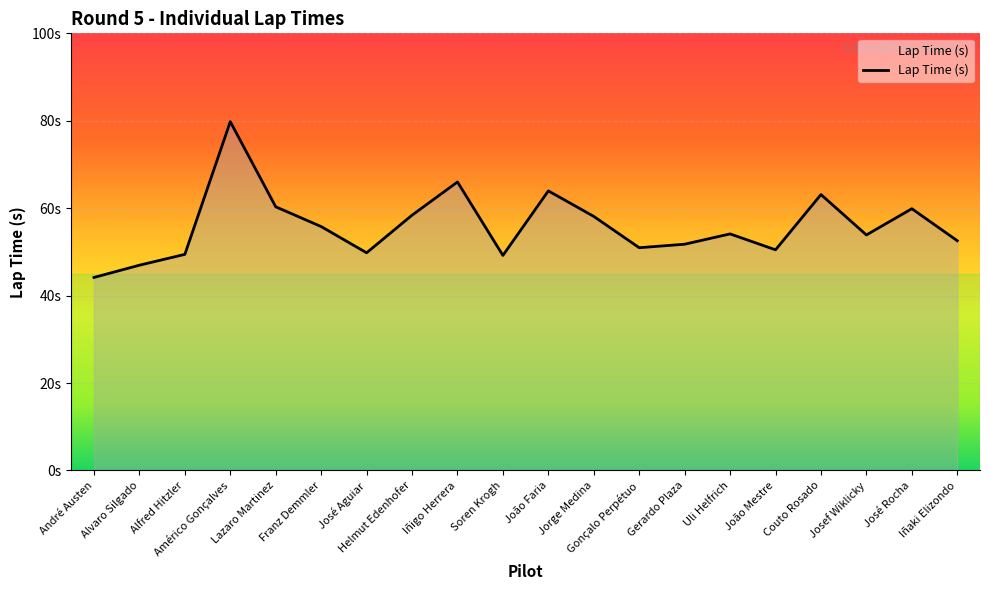

What is the ratio of the value at Jorge Medina to the value at Uli Helfrich?

1.1